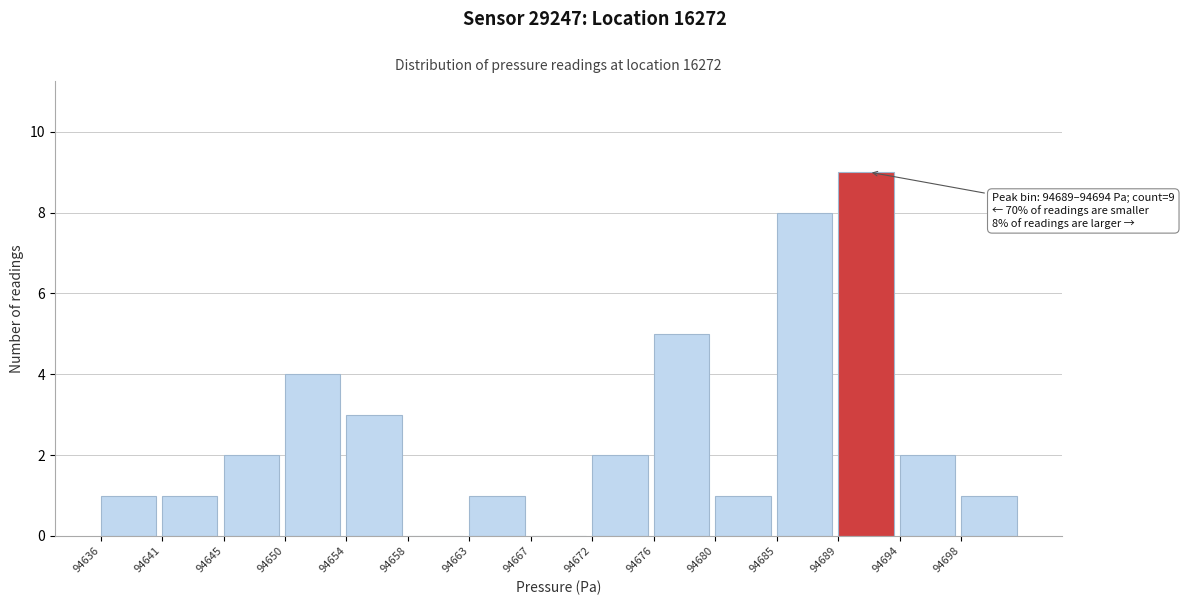

Reading left to right, transcribe all the data shown in this chart.

94636=1	94641=1	94645=2	94650=4	94654=3	94658=0	94663=1	94667=0	94672=2	94676=5	94680=1	94685=8	94689=9	94694=2	94698=1